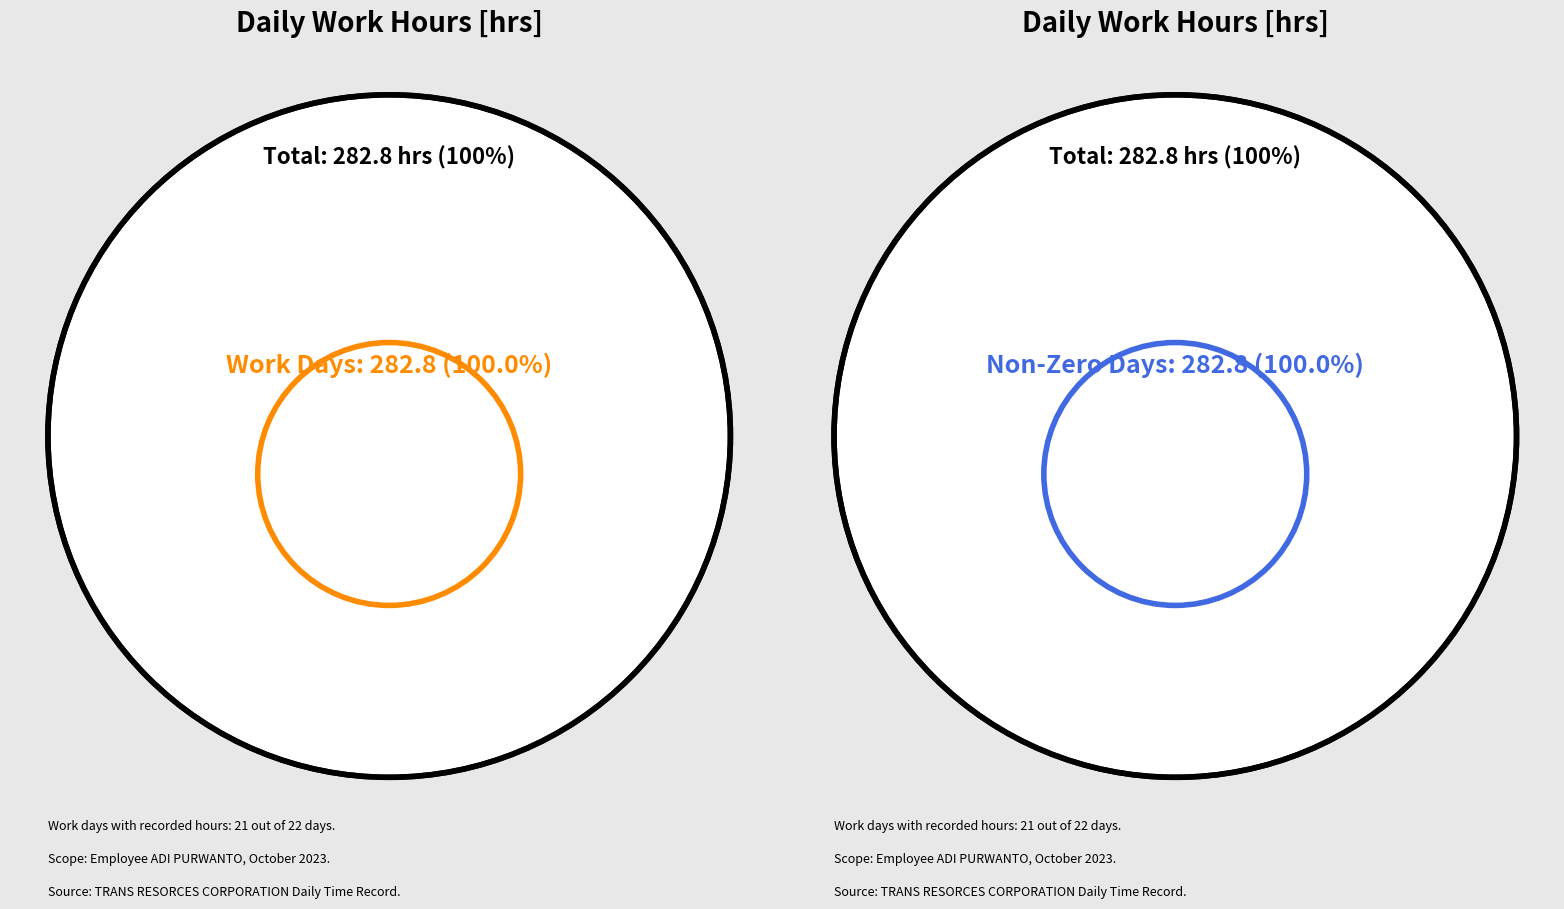

To the nearest percent, what portion does 18-Wed represent?

5%